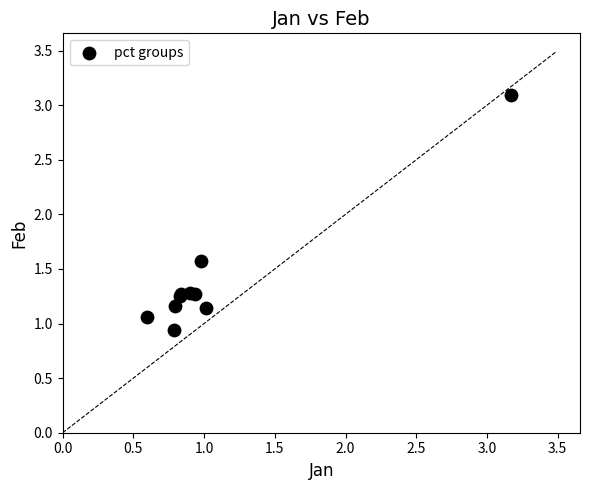

What Y value in the scatter plot is closest to 2?

1.6